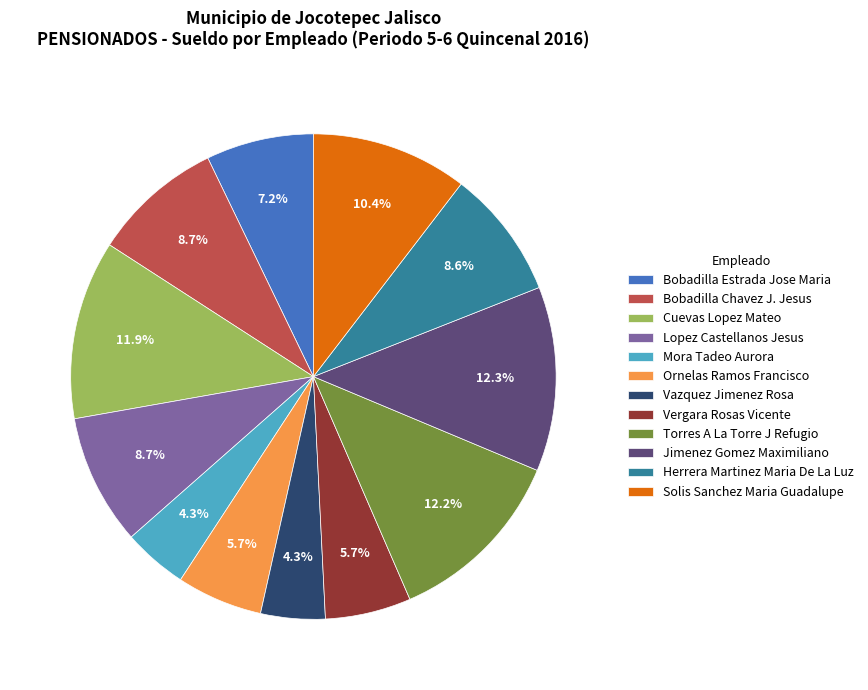

Combined, what portion of the pie is Solis Sanchez Maria Guadalupe and Vergara Rosas Vicente?

16.1%